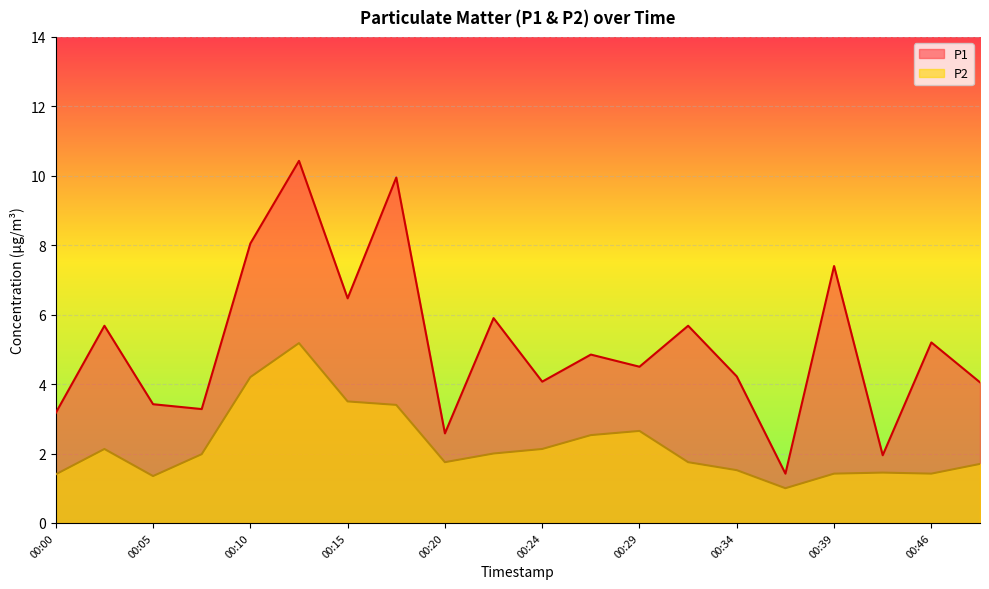

How many interior local valleys does the P1 series have?

7